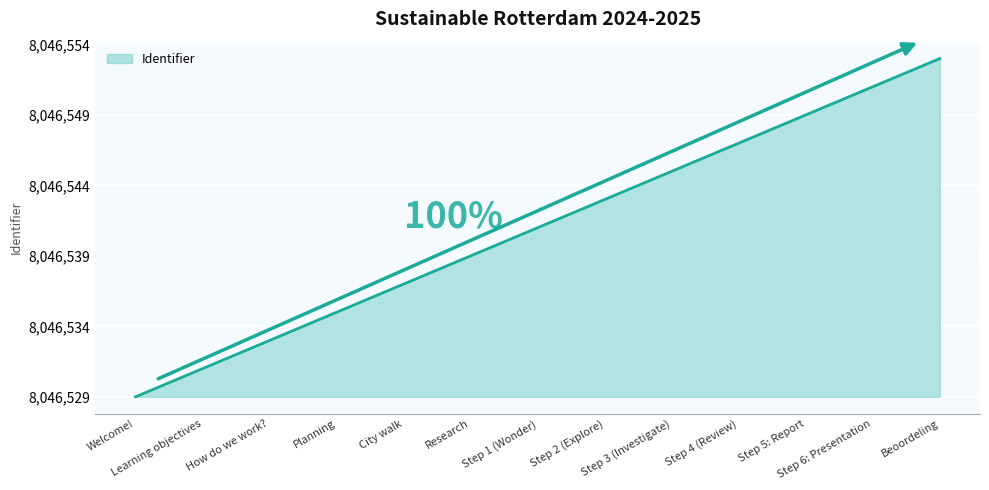

What is the change in value from Learning objectives to Step 4 (Review)?

+16